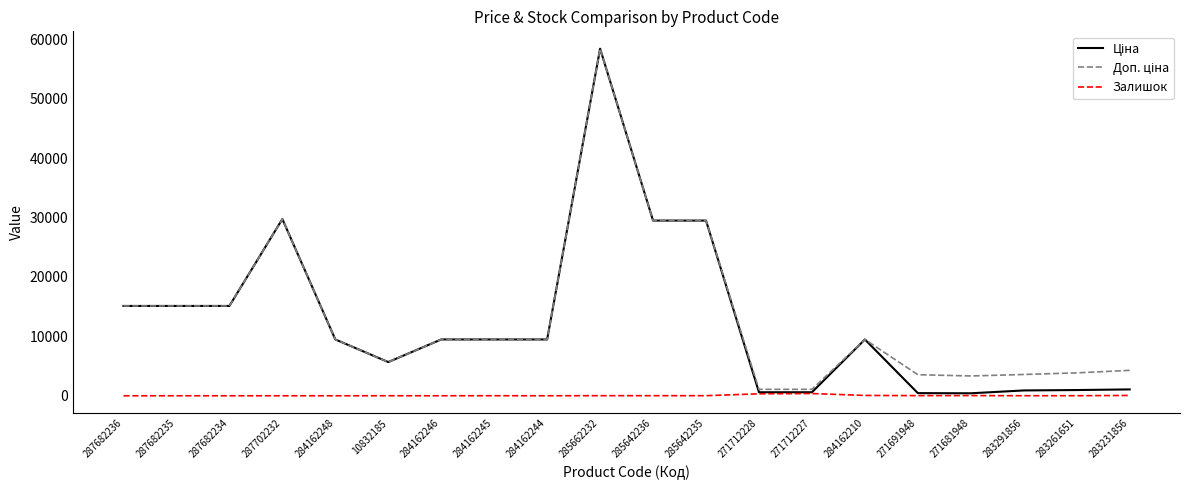

The Залишок series shows 56.0 at 284162210. True or false?

True